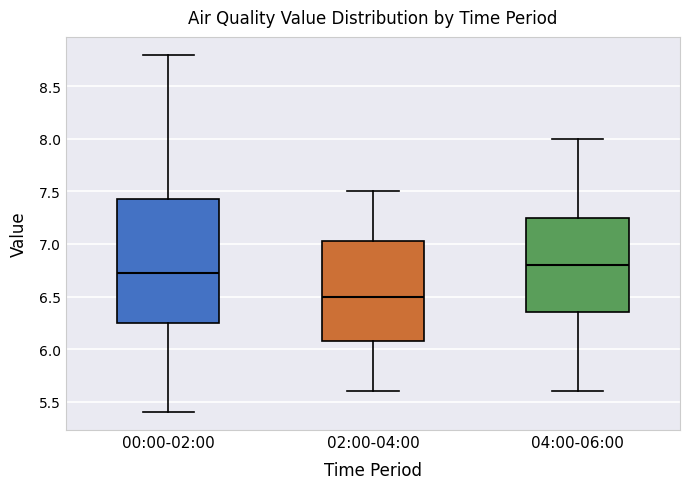

Where is the lower edge of the box for 00:00-02:00 on the y-axis? The values are not printed on the chart, so give them approximately, as read against the axis.

6.25